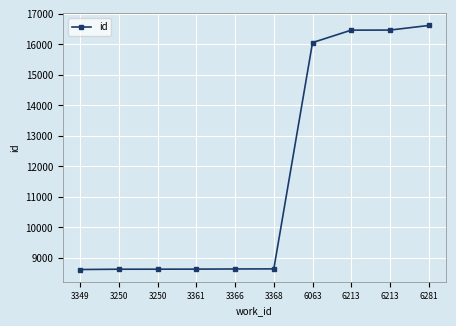

How many data points does each series have?

10